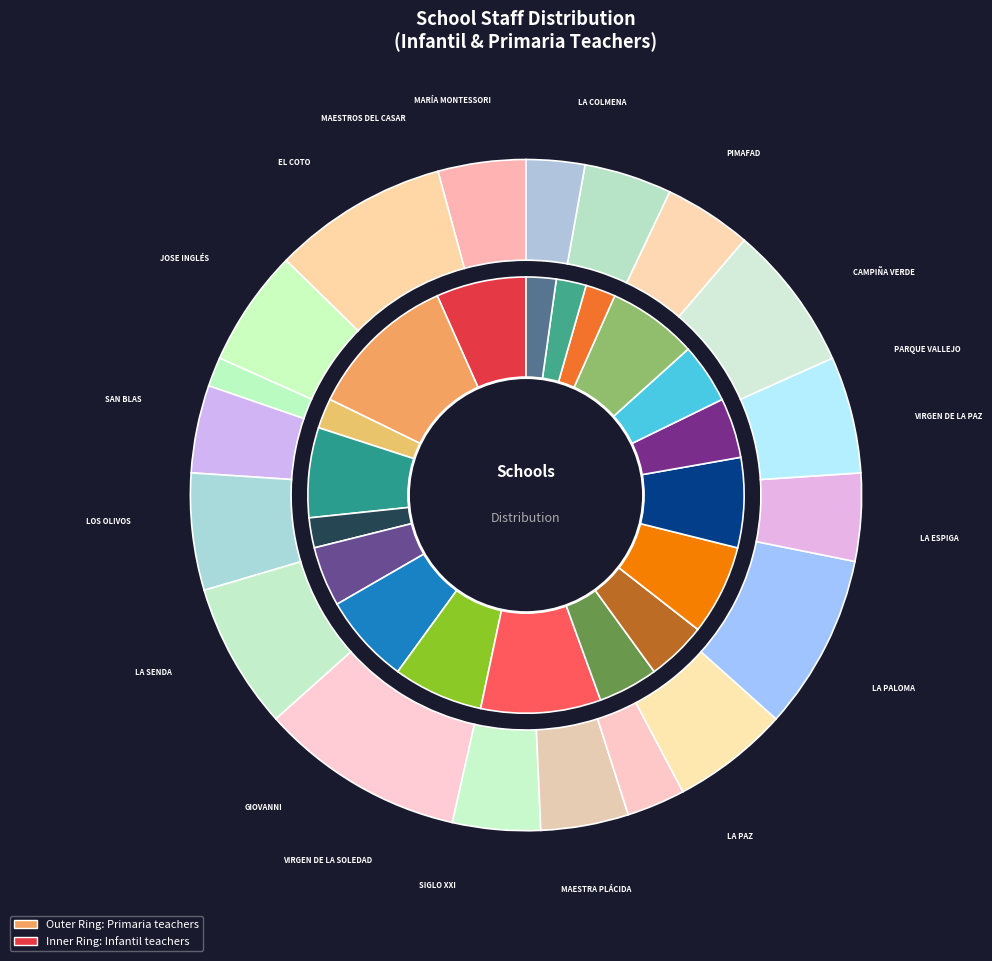

To the nearest percent, what is the difference between the 17 and 3 slice percentages?

1%